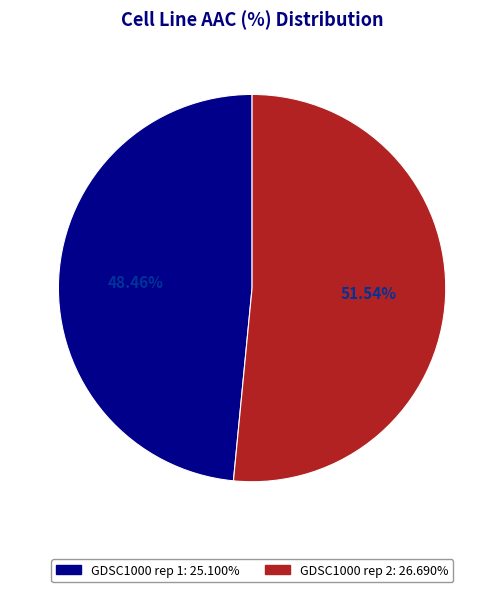

Count the number of slices in the pie.

2